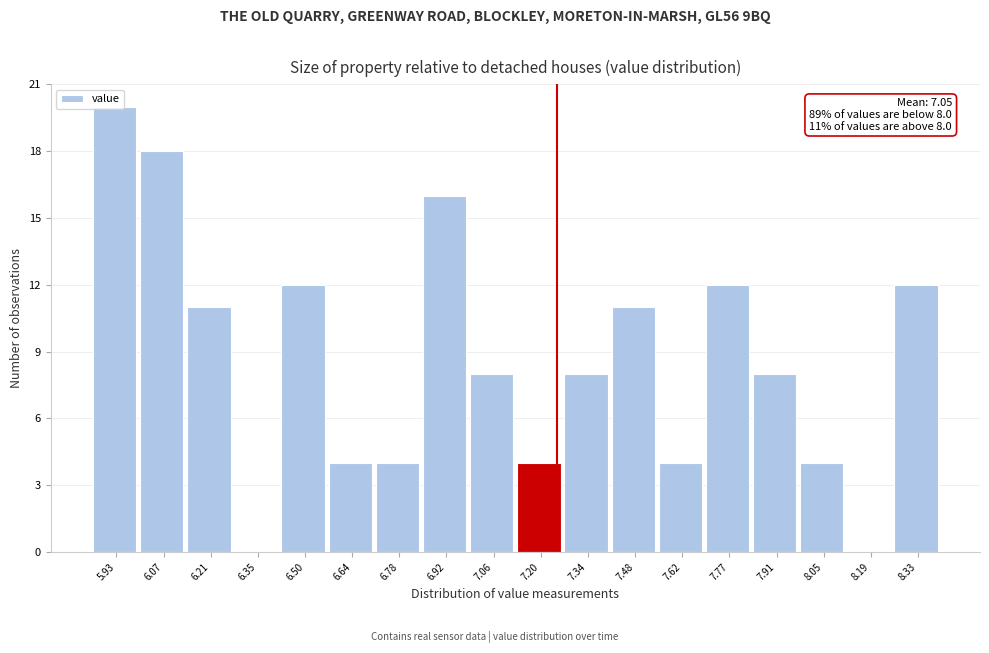

Over which range of the x-axis is the bar tallest?

5.86 to 6.00